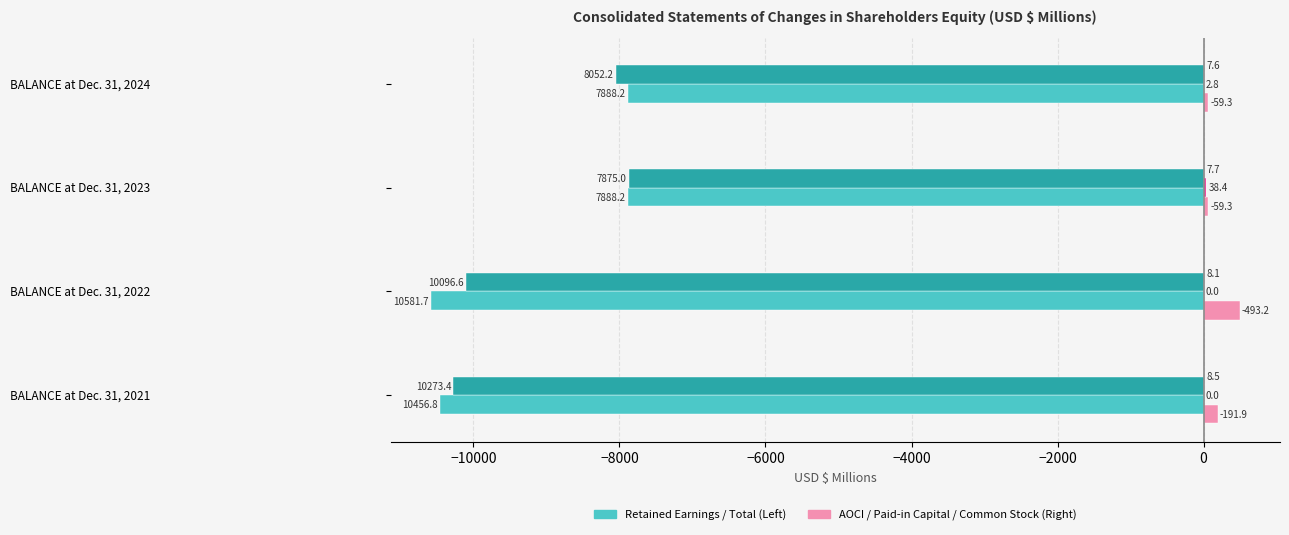

The Total series shows -2458.9 at BALANCE at Dec. 31, 2021. True or false?

False